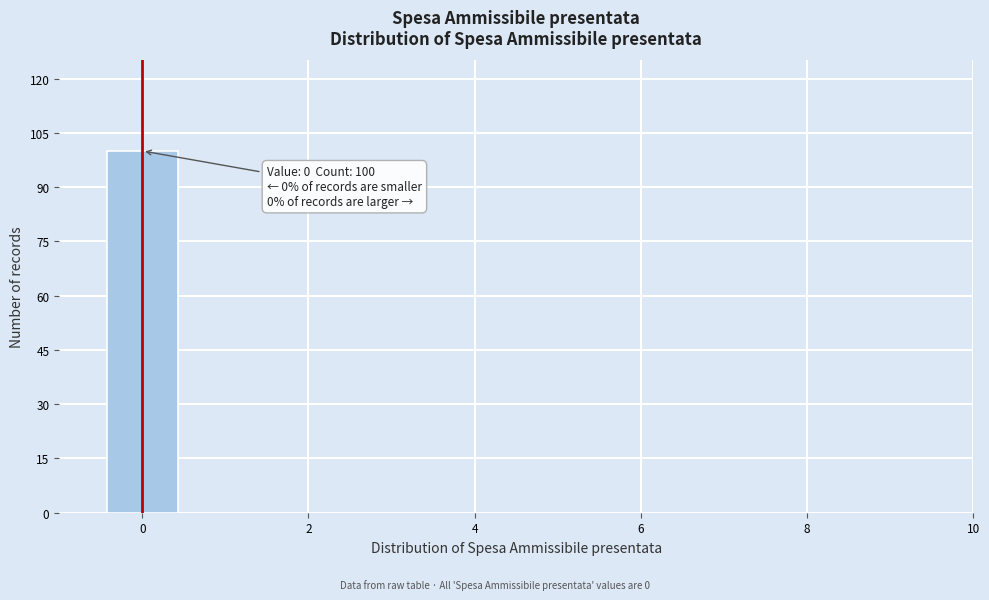

Over which range of the x-axis is the bar tallest?

-0.5 to 0.5